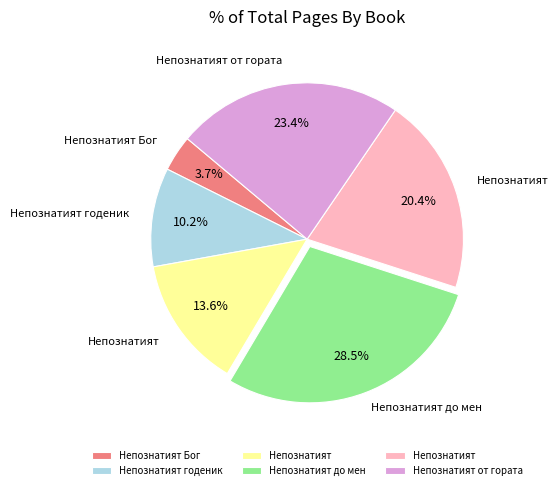

Is there a majority slice in this chart?

No